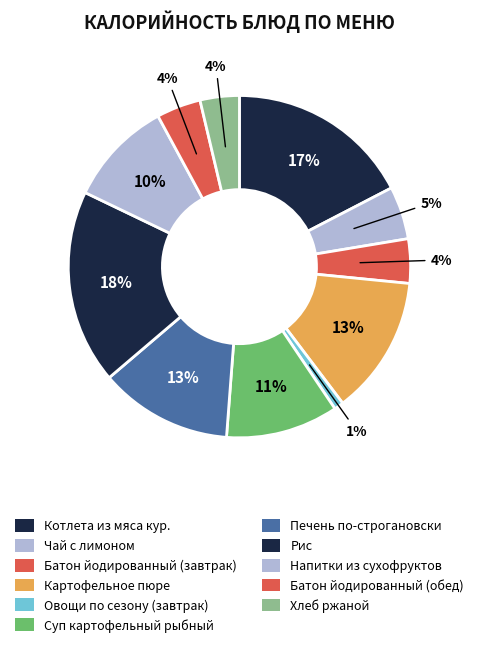

How many segments does this pie chart have?

11